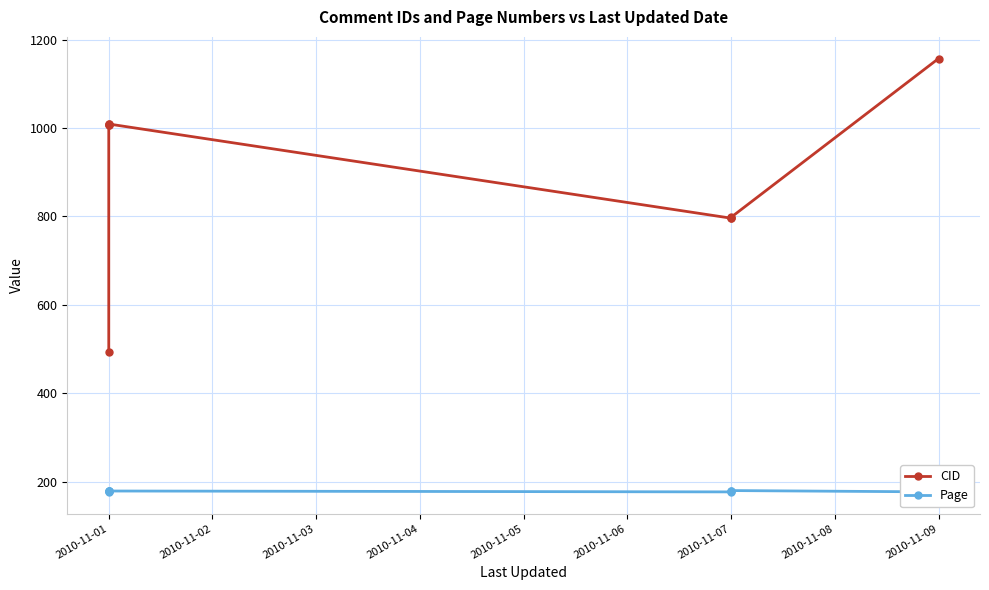

True or false: CID and Page intersect in this chart.

False